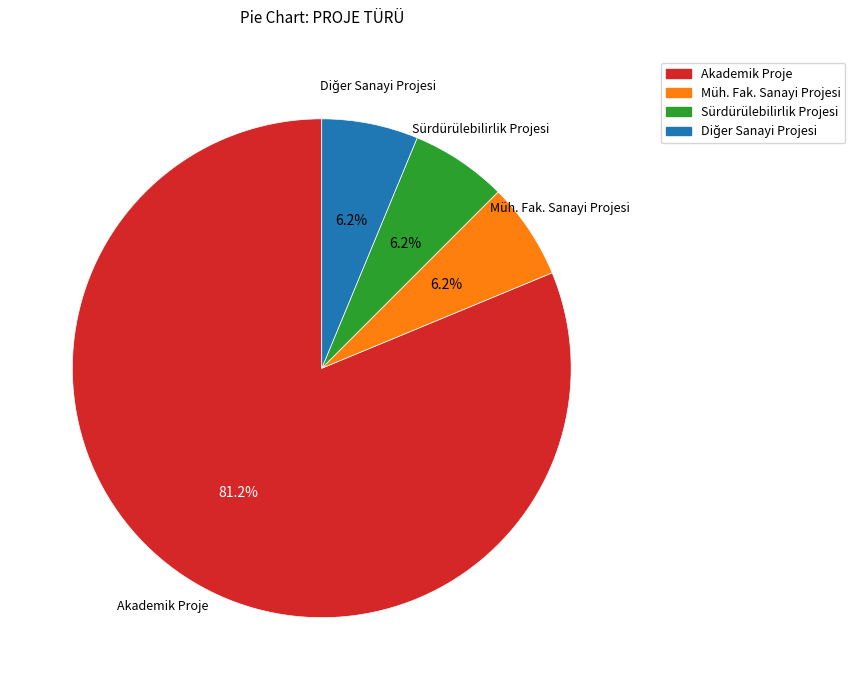

To the nearest percent, what is the difference between the largest and smallest slice percentages?

75%